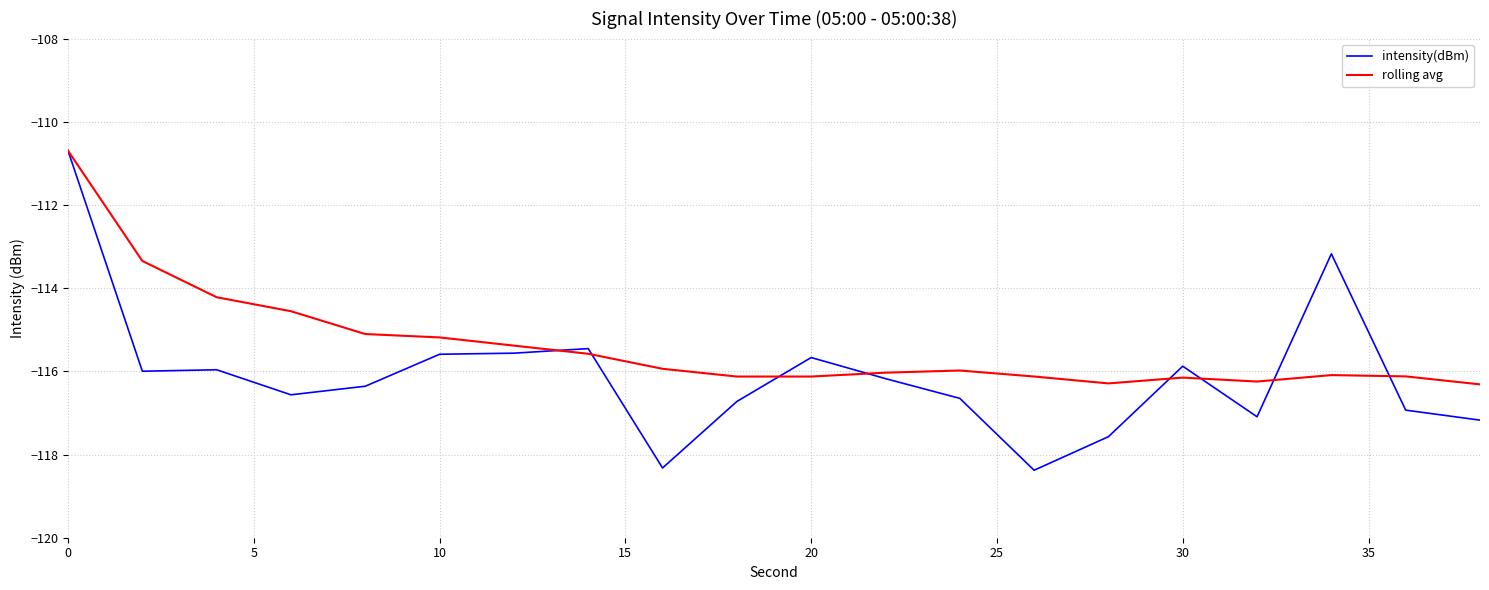

Which series has the widest spread of values?

intensity(dBm)